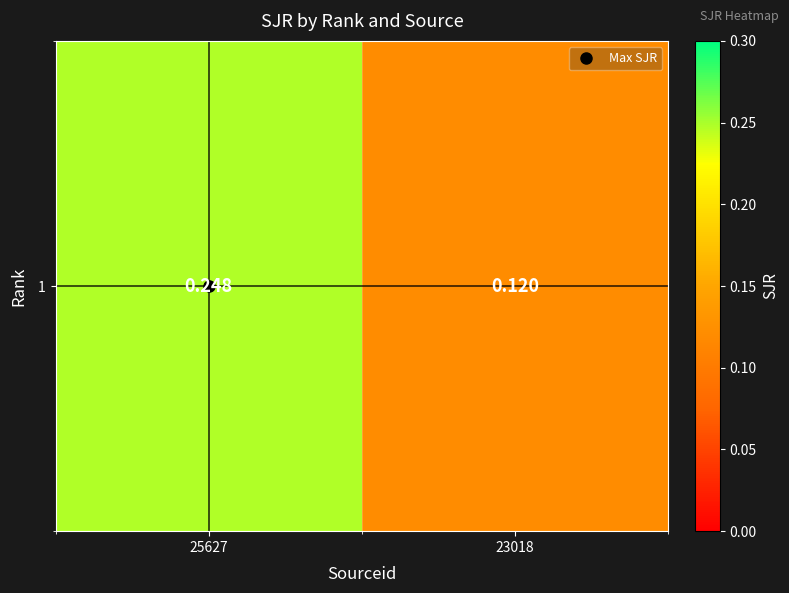

List the labels in order of value, smallest first.

23018, 25627